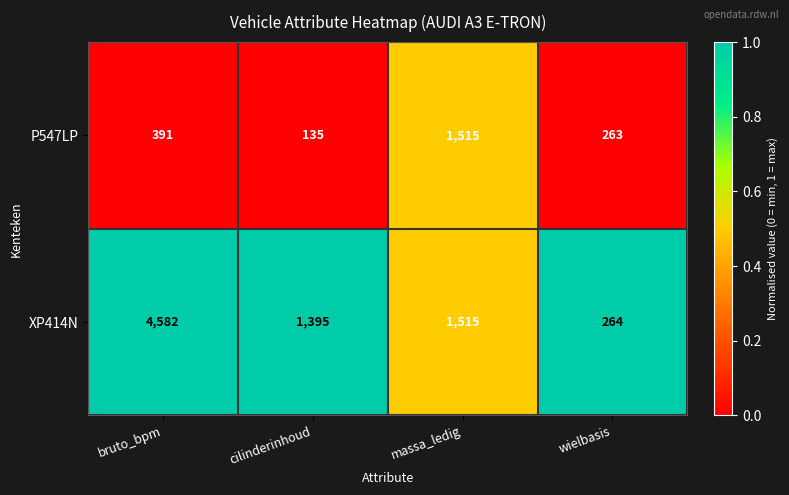

At which label does XP414N first exceed 1515?

bruto_bpm